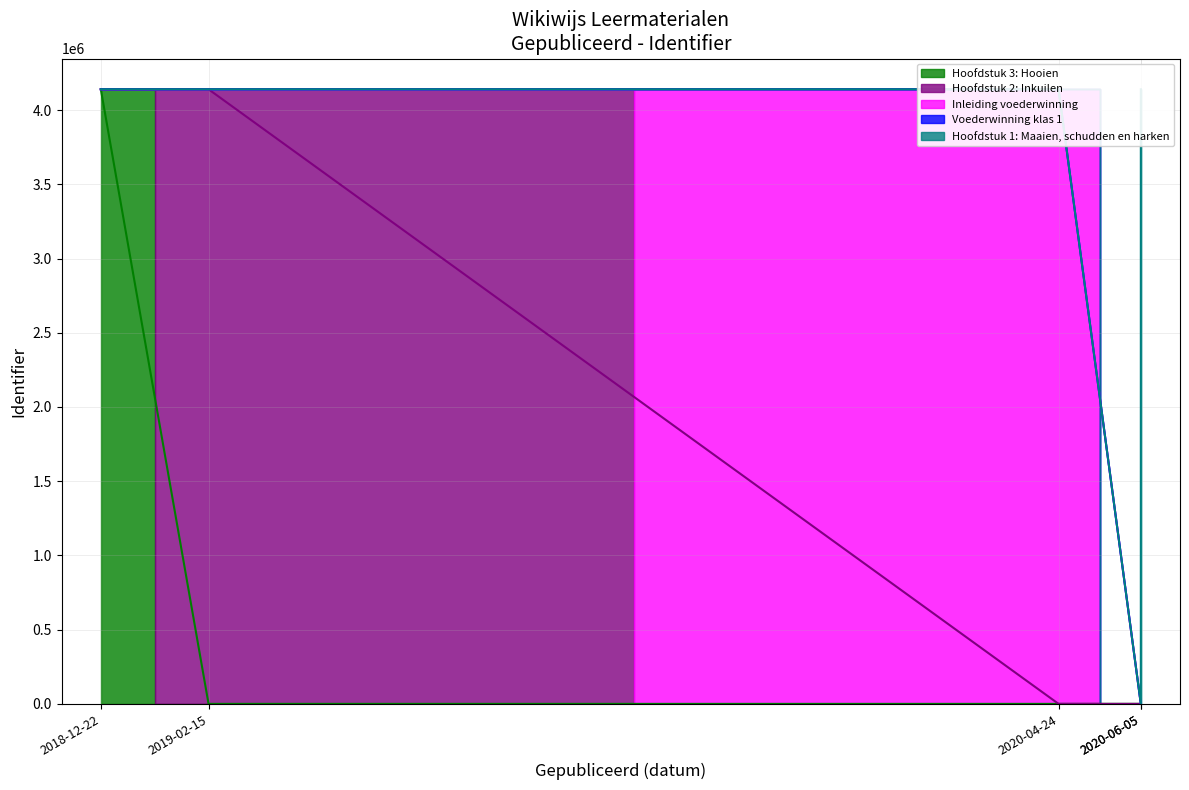

What position from the right is Hoofdstuk 2: Inkuilen?

2